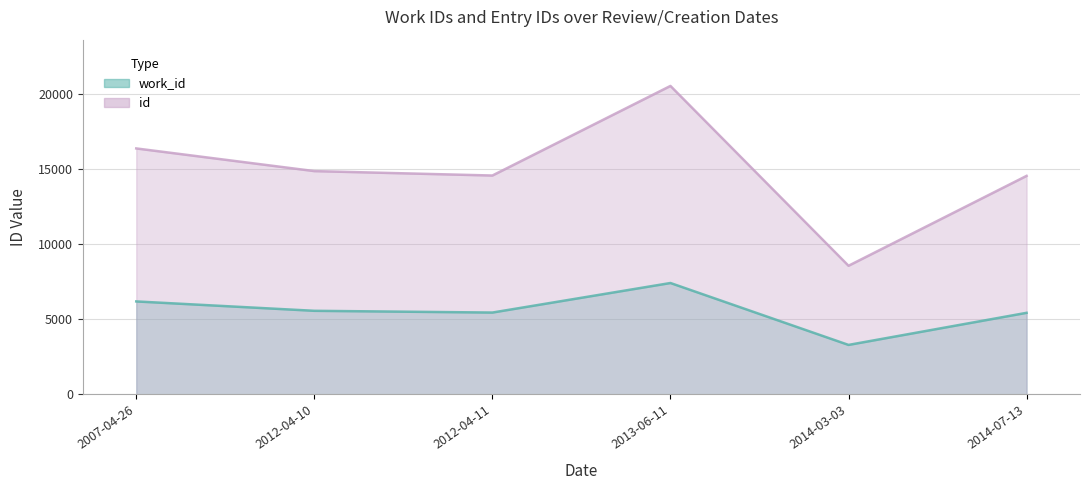

What is the total value across all series at 2013-06-11?

27925